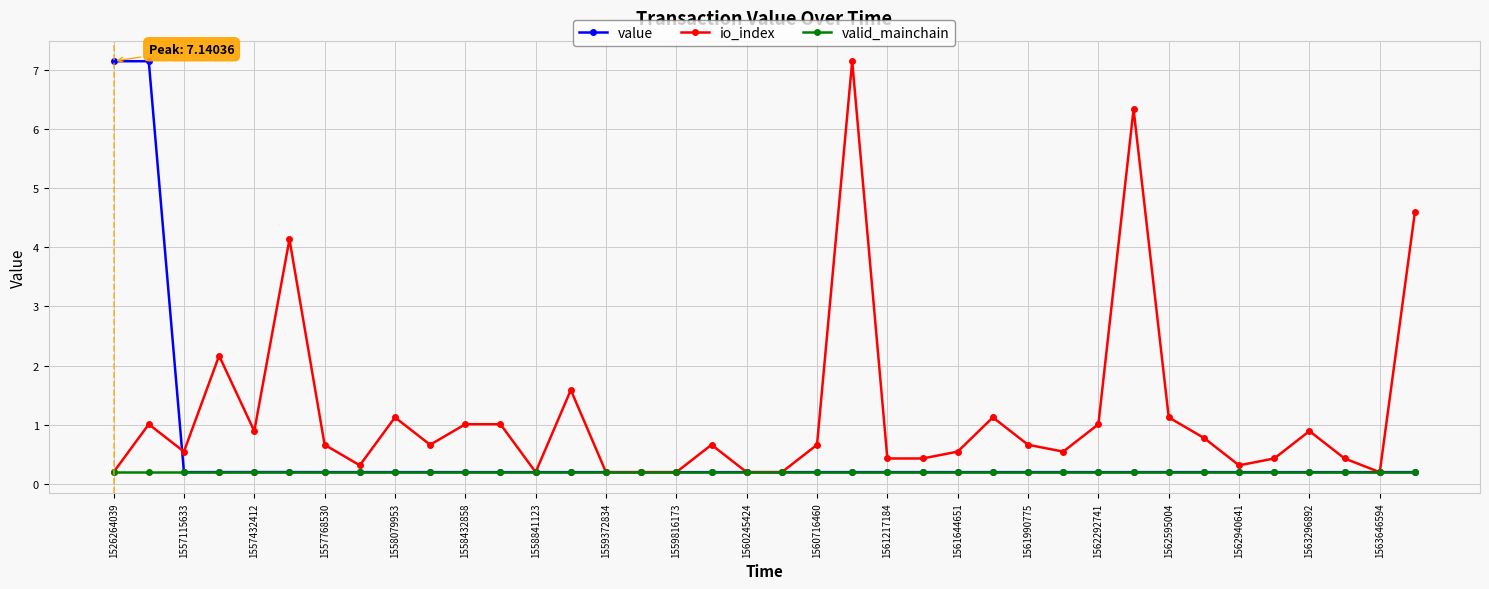

What is the highest value of the valid_mainchain series?

0.2